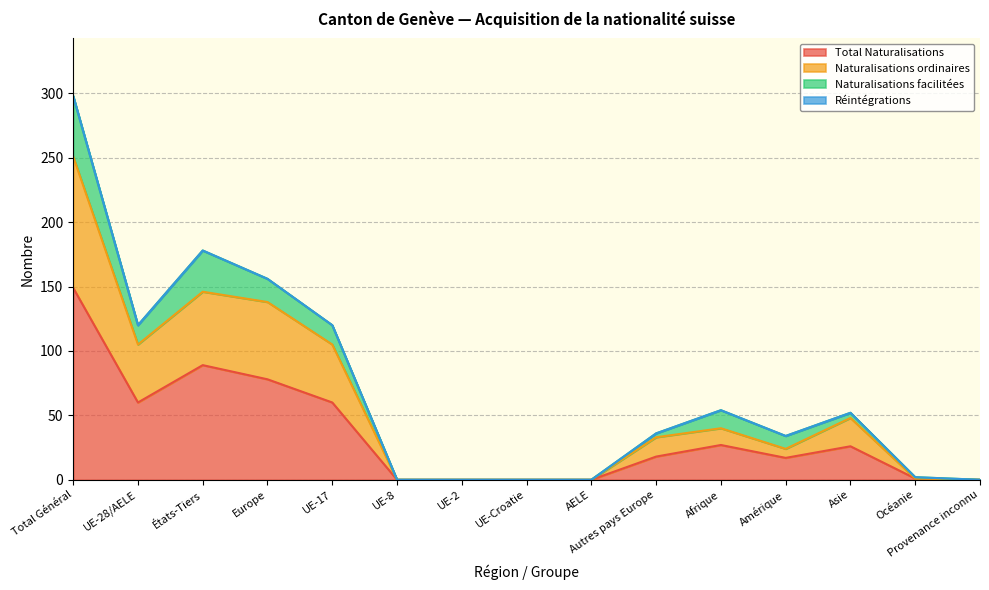

True or false: Naturalisations ordinaires and Total Naturalisations intersect in this chart.

False